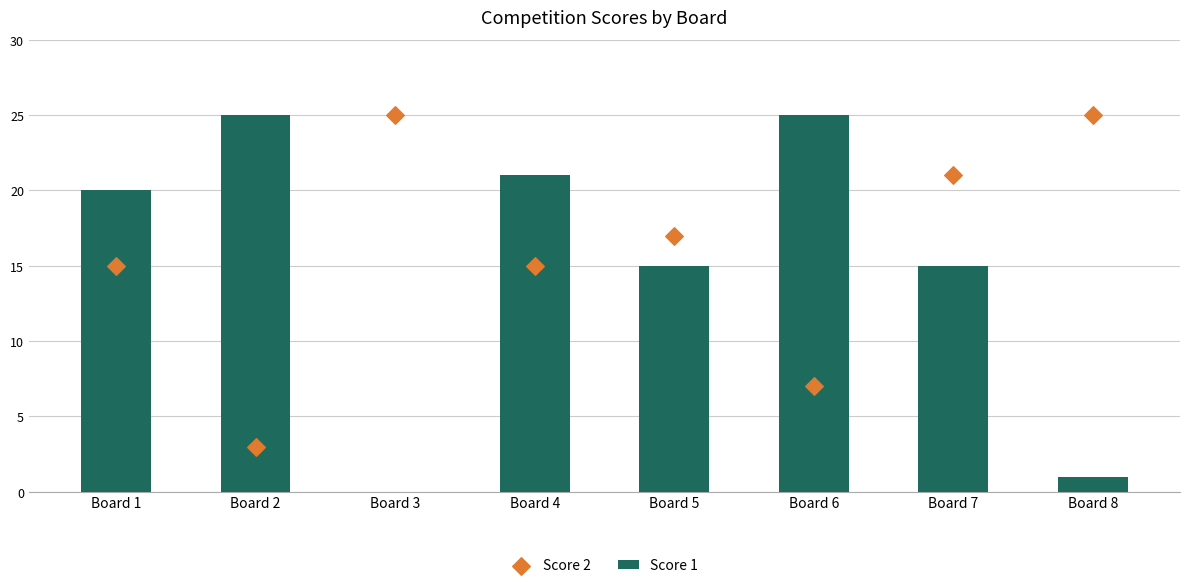

Which series contains the highest Y value?

Score 1